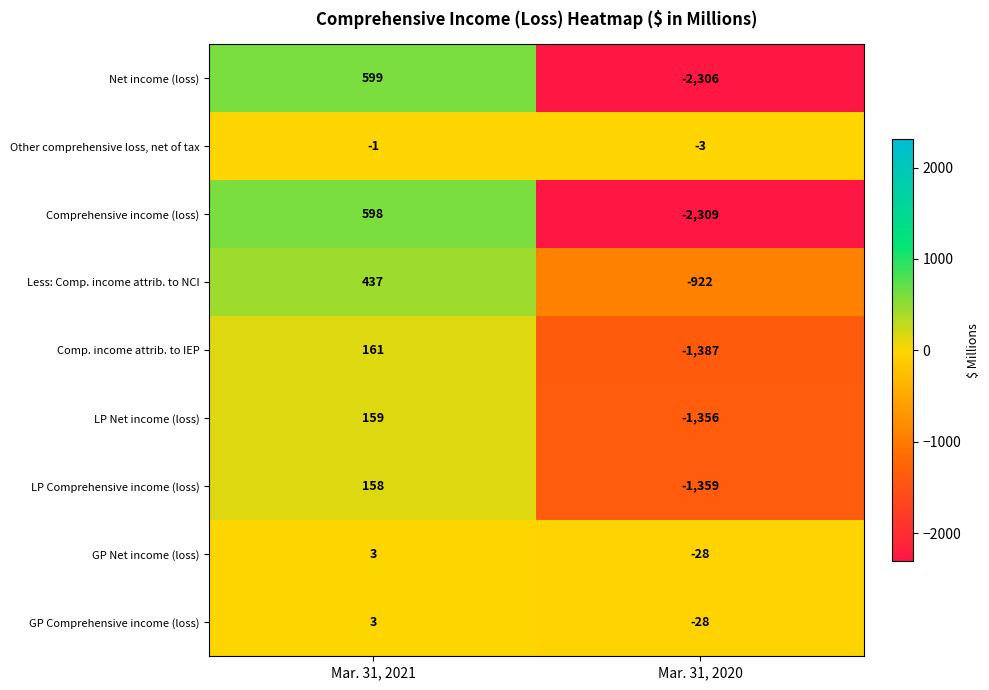

Reading left to right, extract all data points from this chart.

Net income (loss): 599	-2306
Other comprehensive loss, net of tax: -1	-3
Comprehensive income (loss): 598	-2309
Less: Comp. income attrib. to NCI: 437	-922
Comp. income attrib. to IEP: 161	-1387
LP Net income (loss): 159	-1356
LP Comprehensive income (loss): 158	-1359
GP Net income (loss): 3	-28
GP Comprehensive income (loss): 3	-28